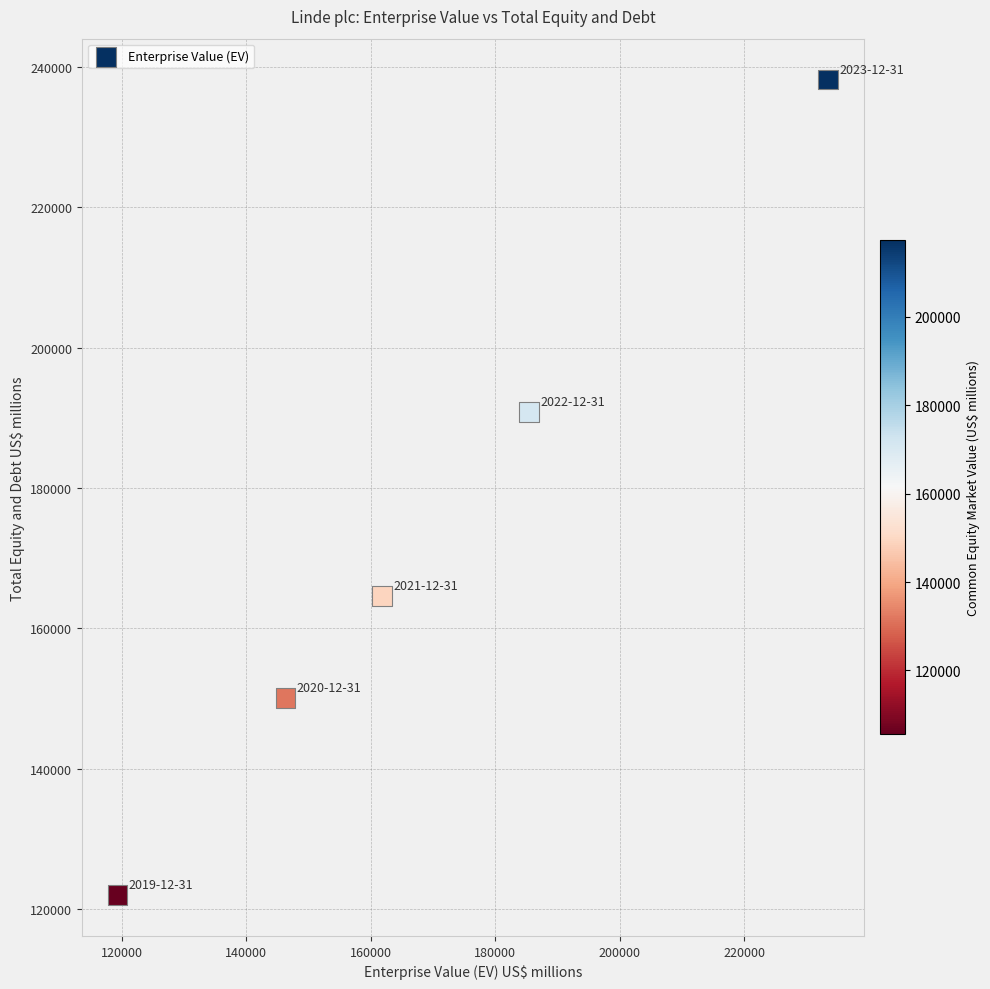

What is the range of Y values (max minus min)?

116205